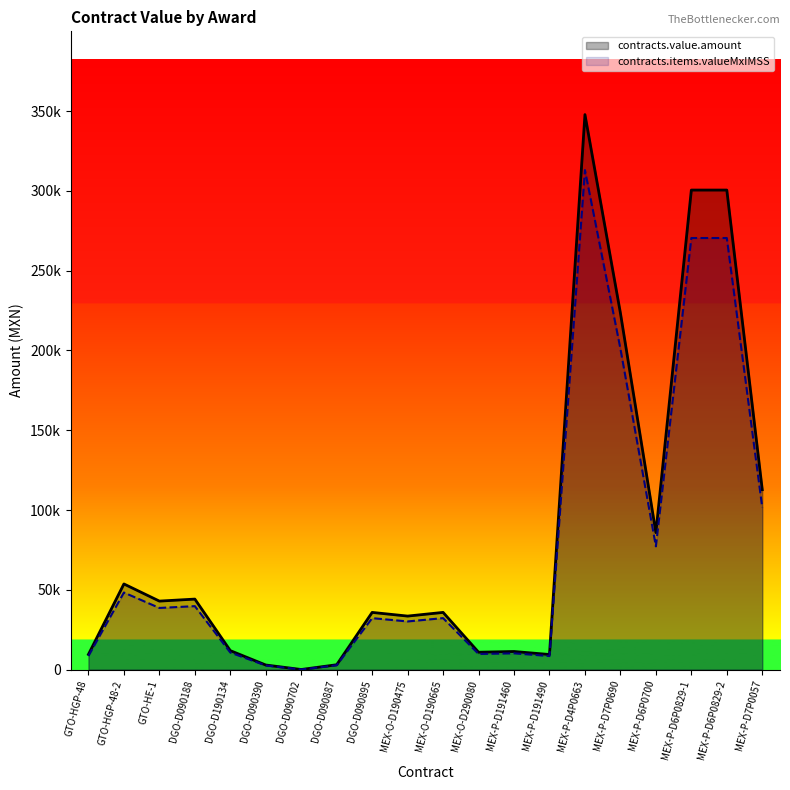

The value of contracts.items.valueMxIMSS at DGO-D090895 is 32285.7. True or false?

True